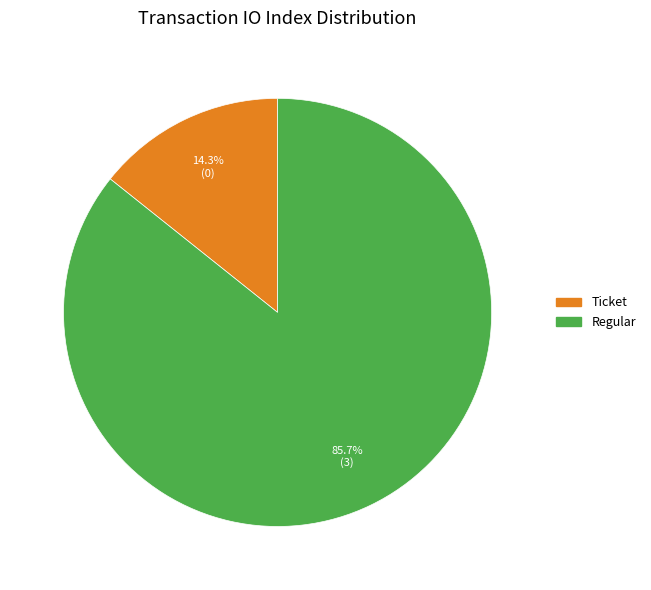

Does any single category account for the majority?

Yes